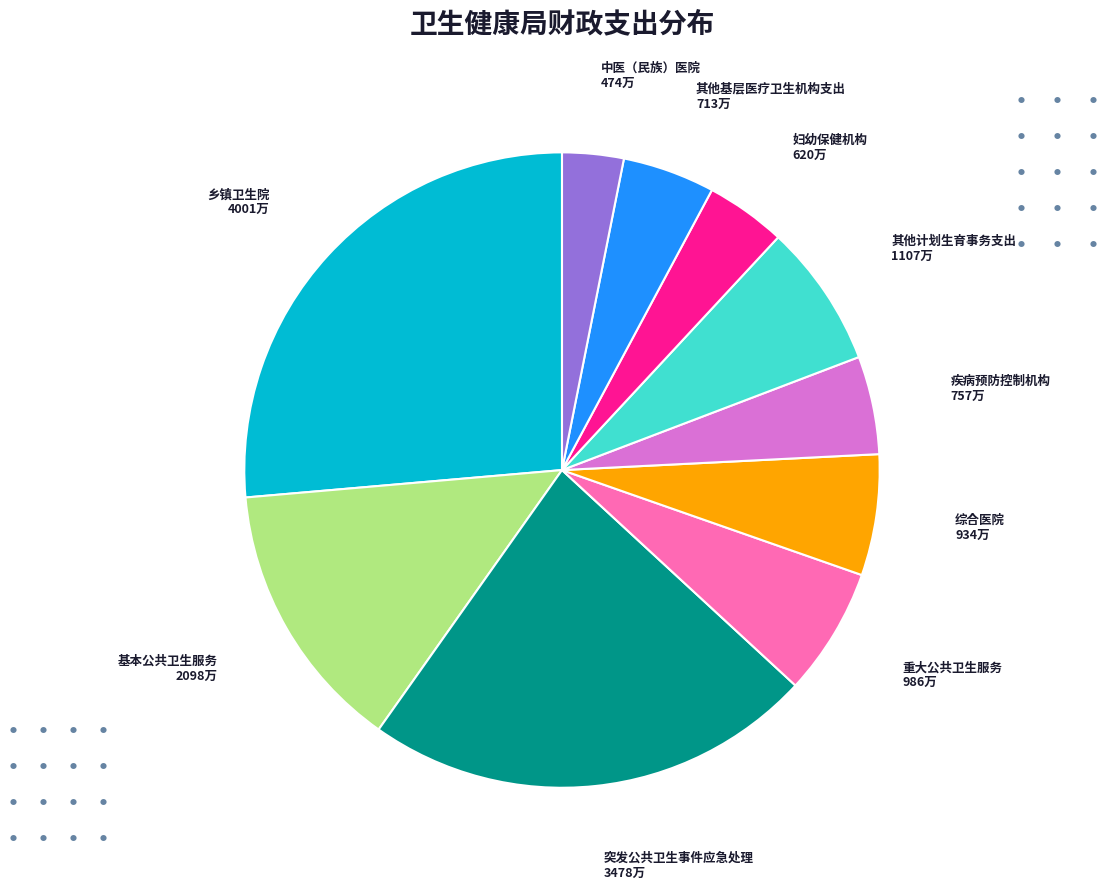

Is the sum of 妇幼保健机构 and 综合医院 greater than half?

No